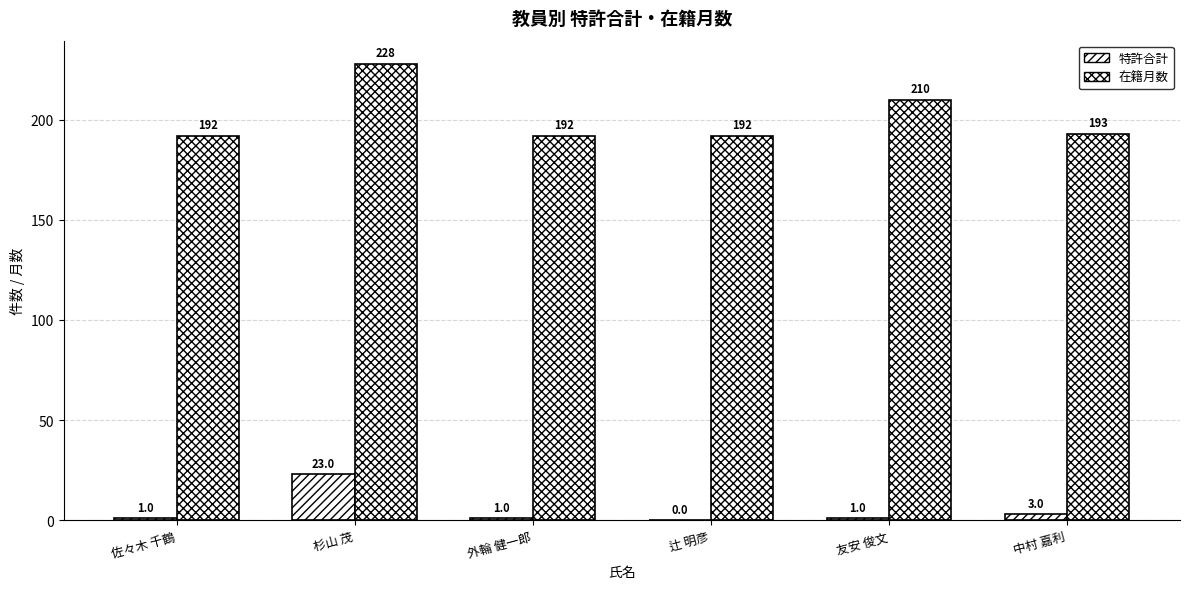

What is the total value across all series at 辻 明彦?

192